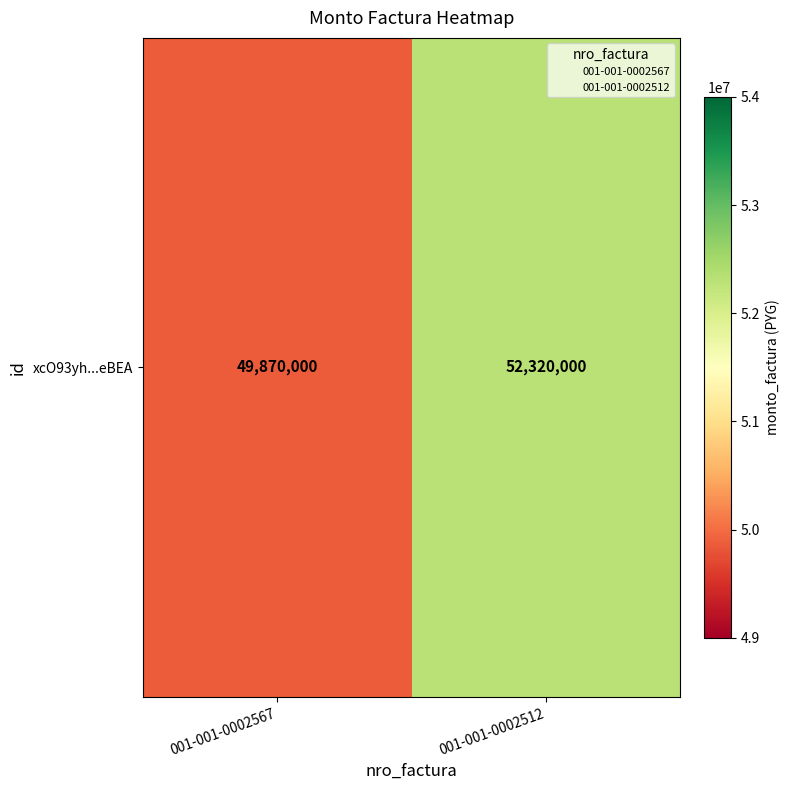

What is the sum of all values?

102190000